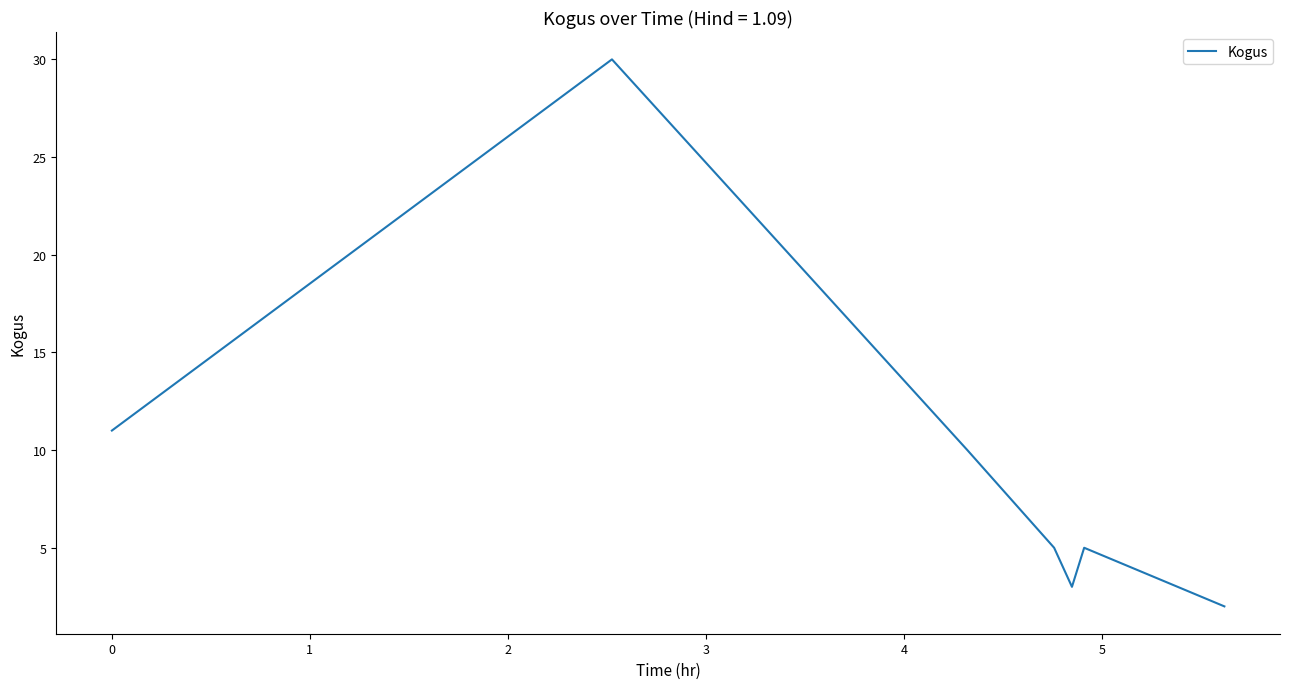

How many categories are shown in the chart?

7